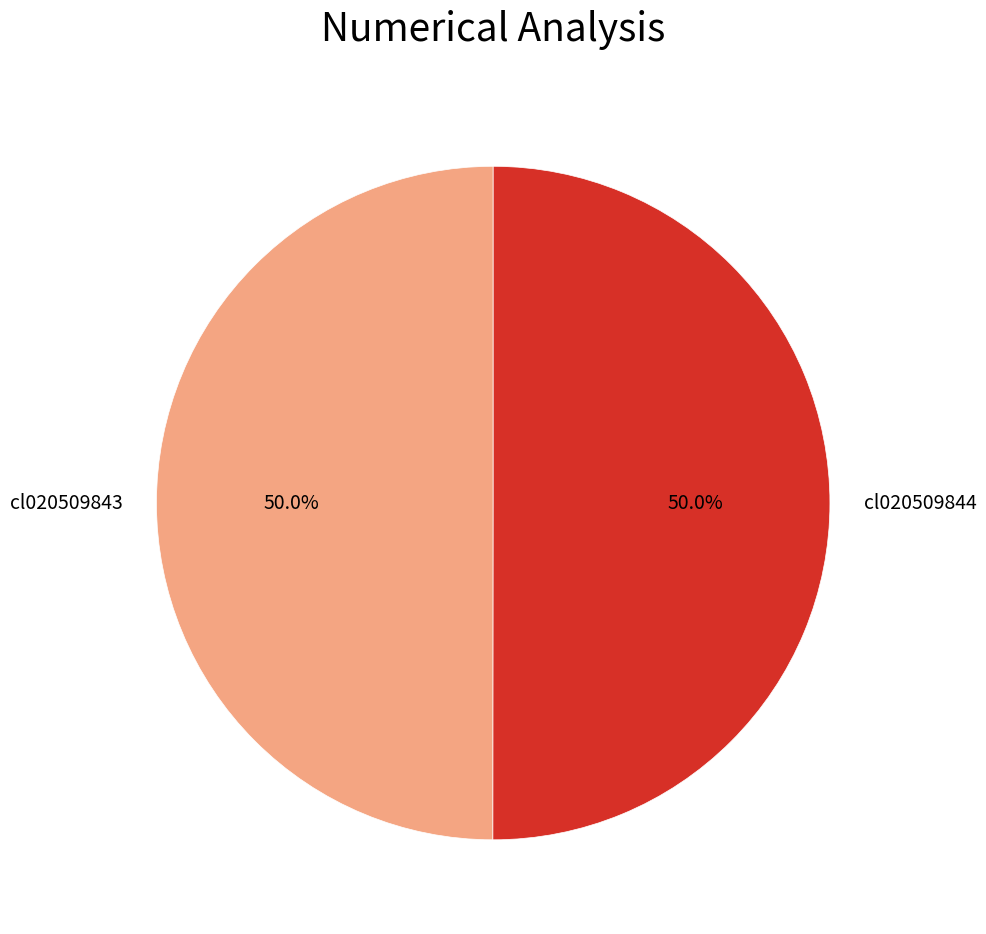

How many slices are in this pie chart?

2